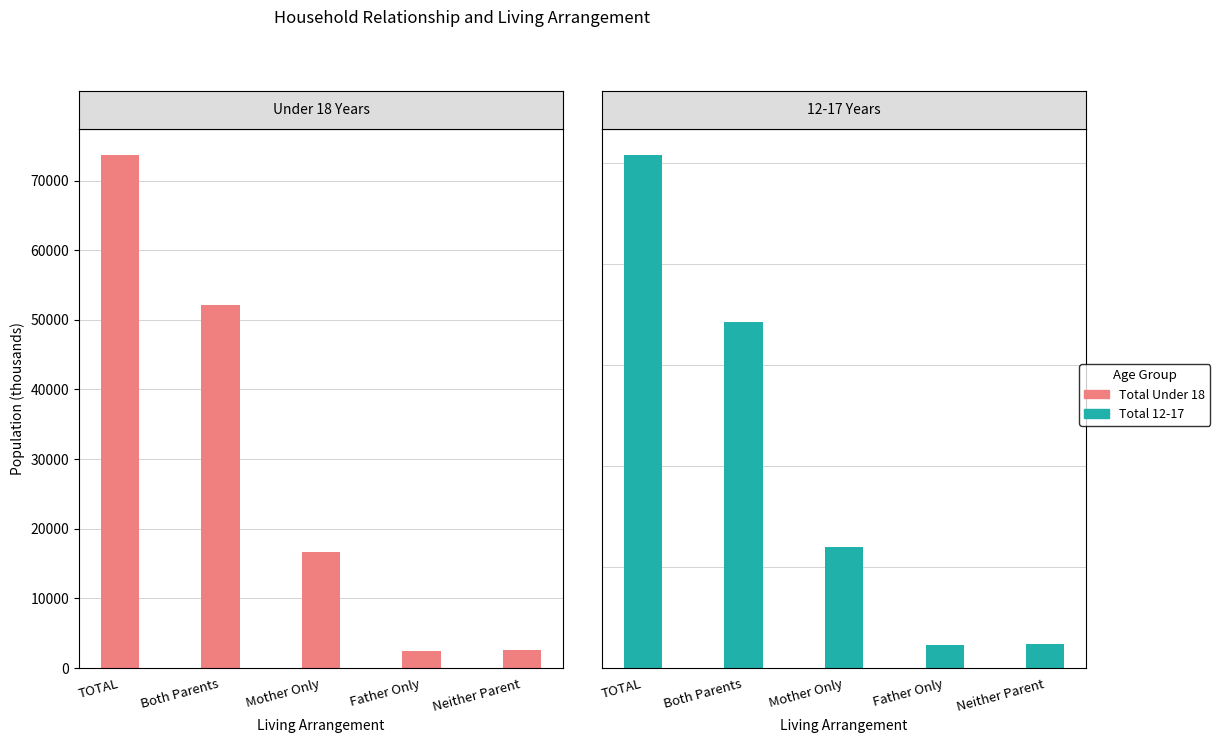

Does the chart contain stacked bars?

No